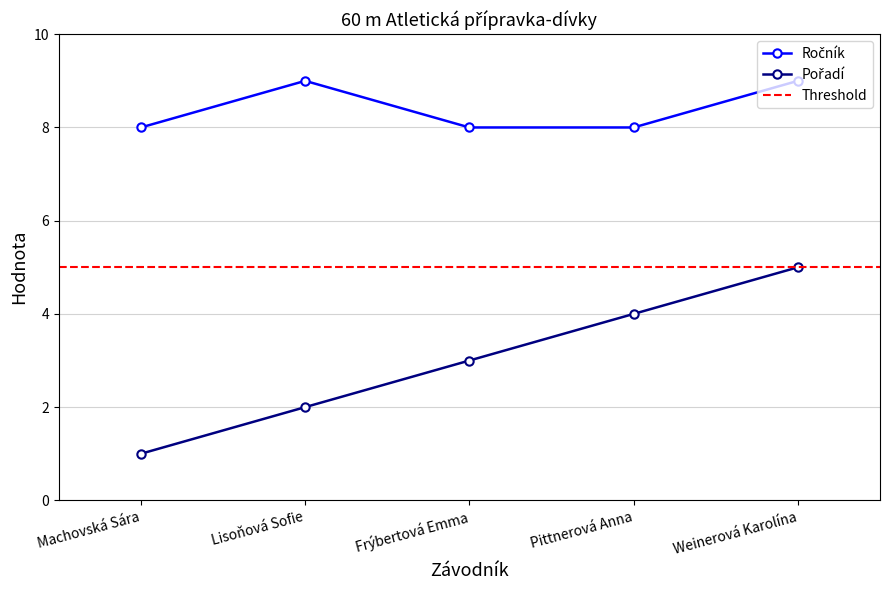

Which category has the highest value across all series?

Lisoňová Sofie